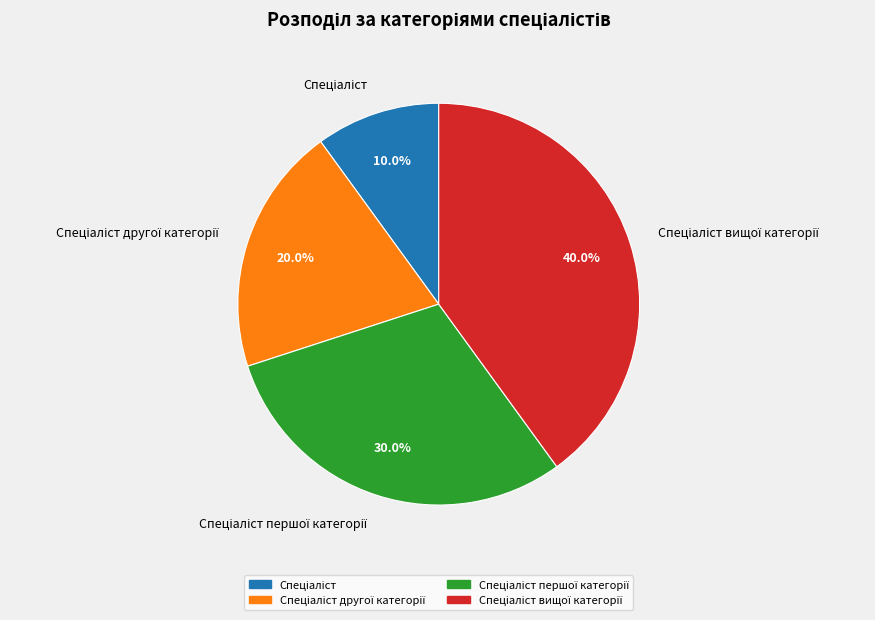

To the nearest percent, what is the difference between the Спеціаліст першої категорії and Спеціаліст вищої категорії slice percentages?

10%